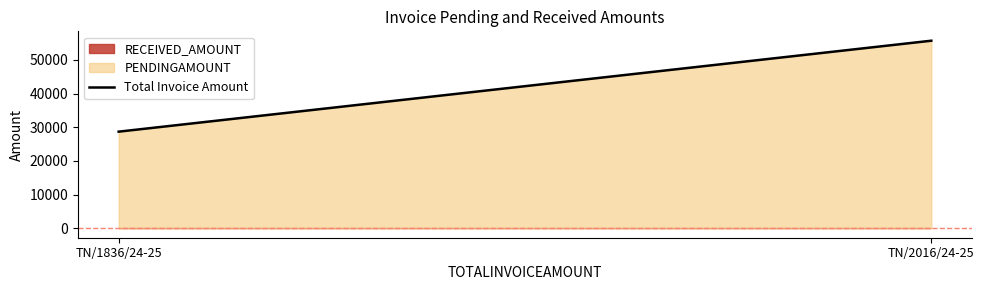

Rank the categories by value from lowest to highest.

TN/1836/24-25, TN/2016/24-25